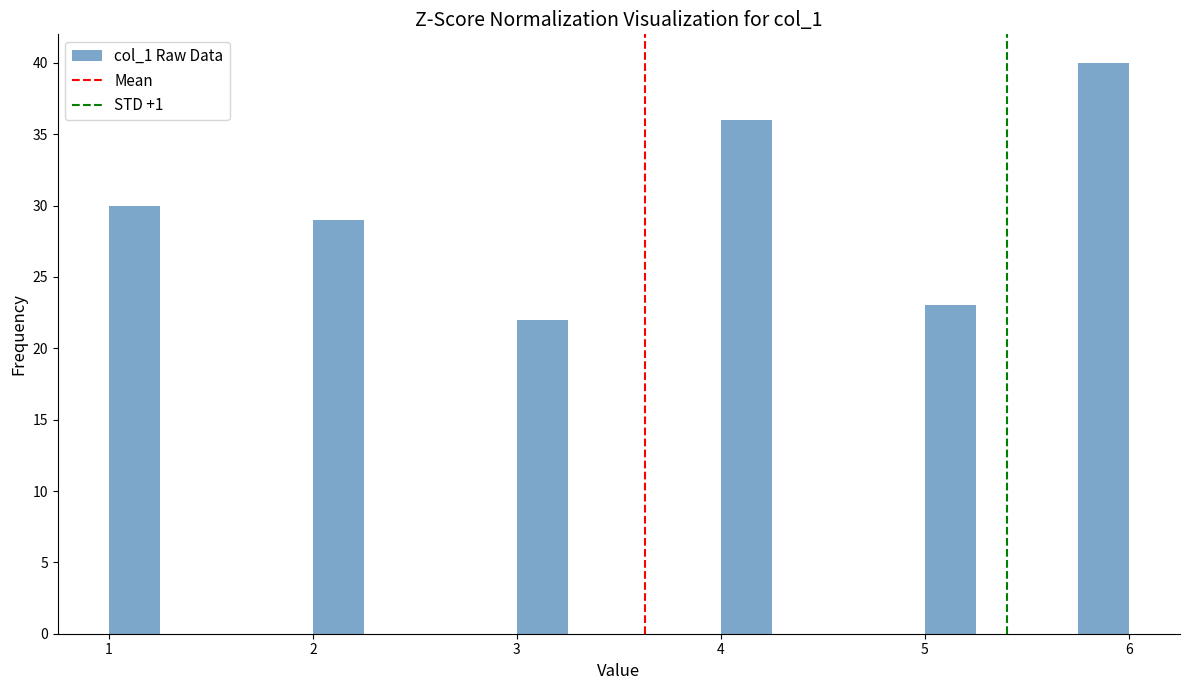

Read against the x-axis, roughly where is the centre of the tallest bar?

5.9